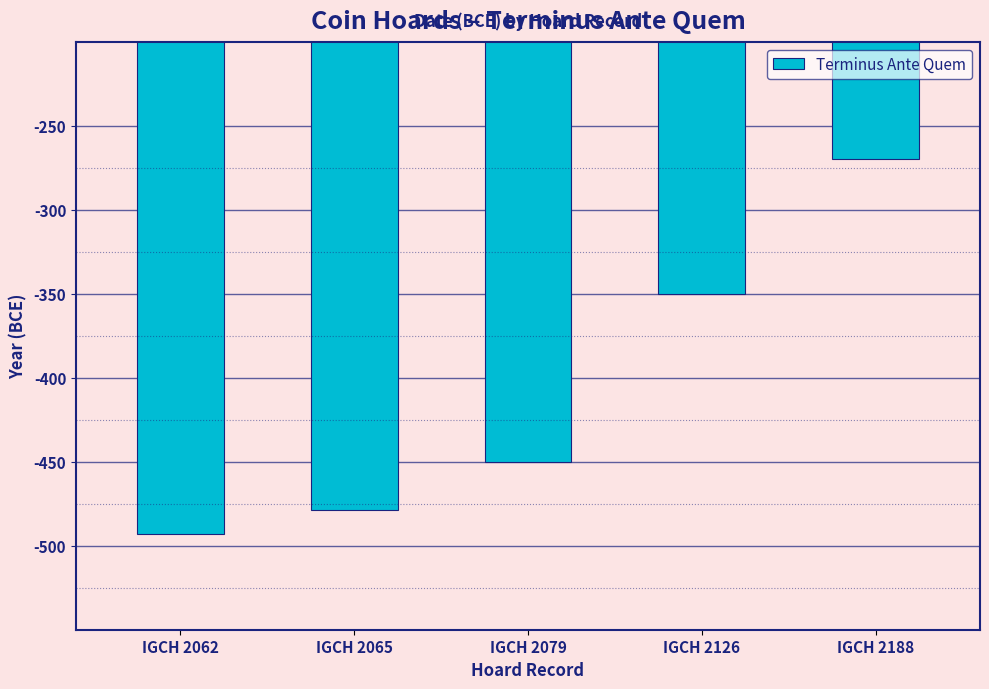

Is it true that the value at IGCH 2062 is -695?

False